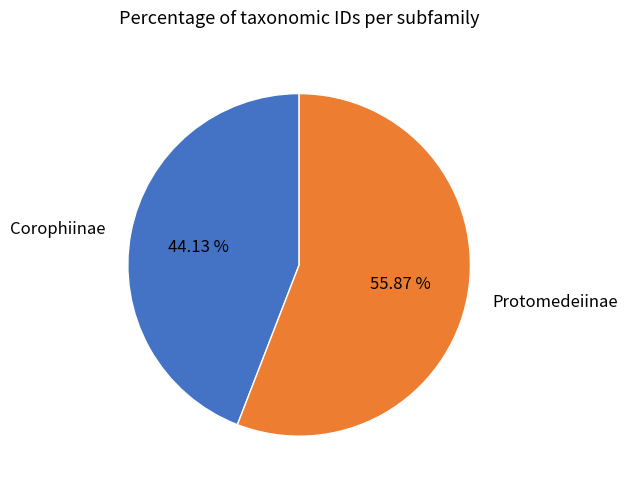

Do Corophiinae and Protomedeiinae together represent more than half of the pie?

Yes